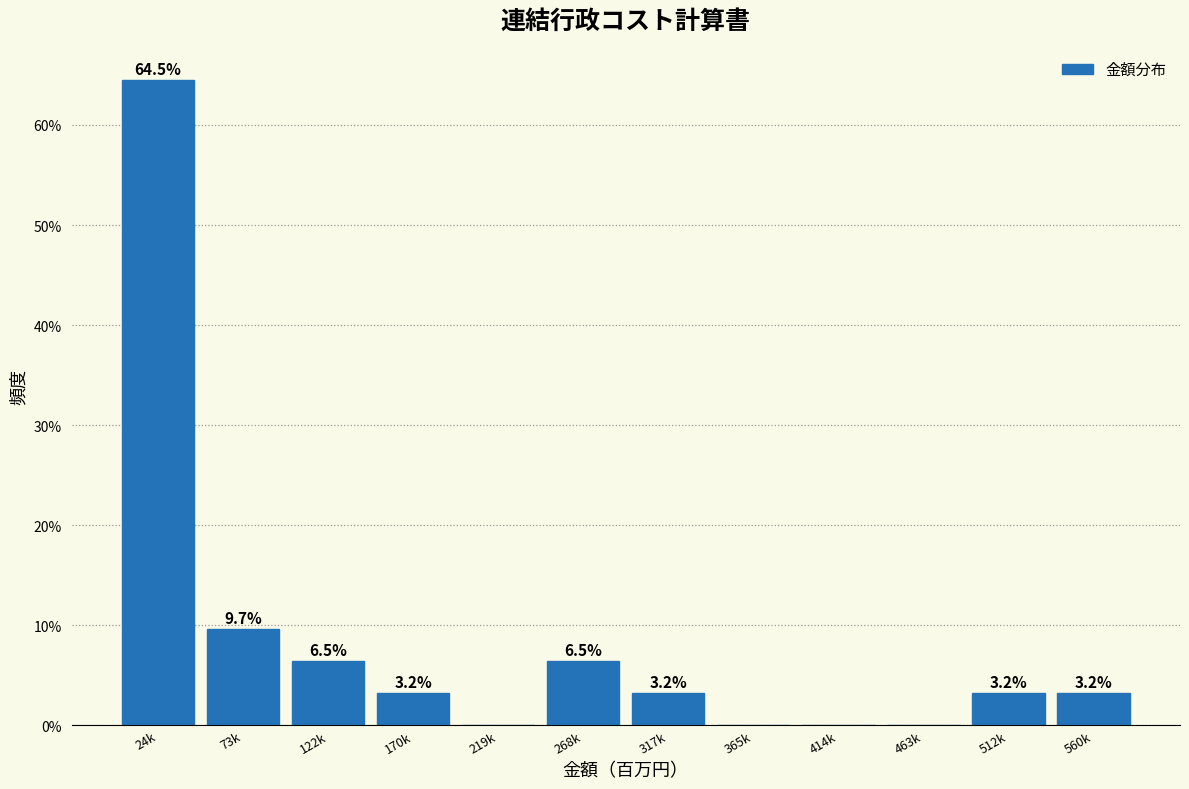

Reading left to right, transcribe all the data shown in this chart.

24k=64.5	73k=9.7	122k=6.5	170k=3.2	219k=0.0	268k=6.5	317k=3.2	365k=0.0	414k=0.0	463k=0.0	512k=3.2	560k=3.2